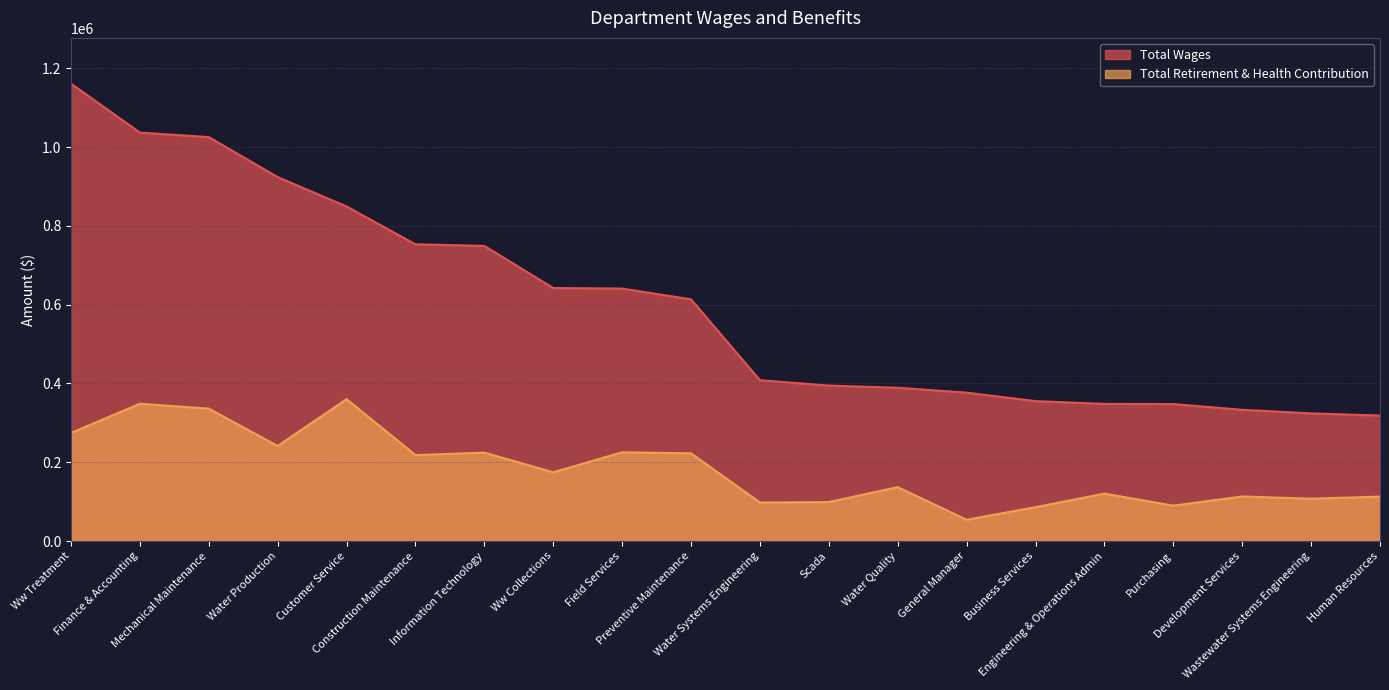

Does the chart have visible grid lines?

Yes